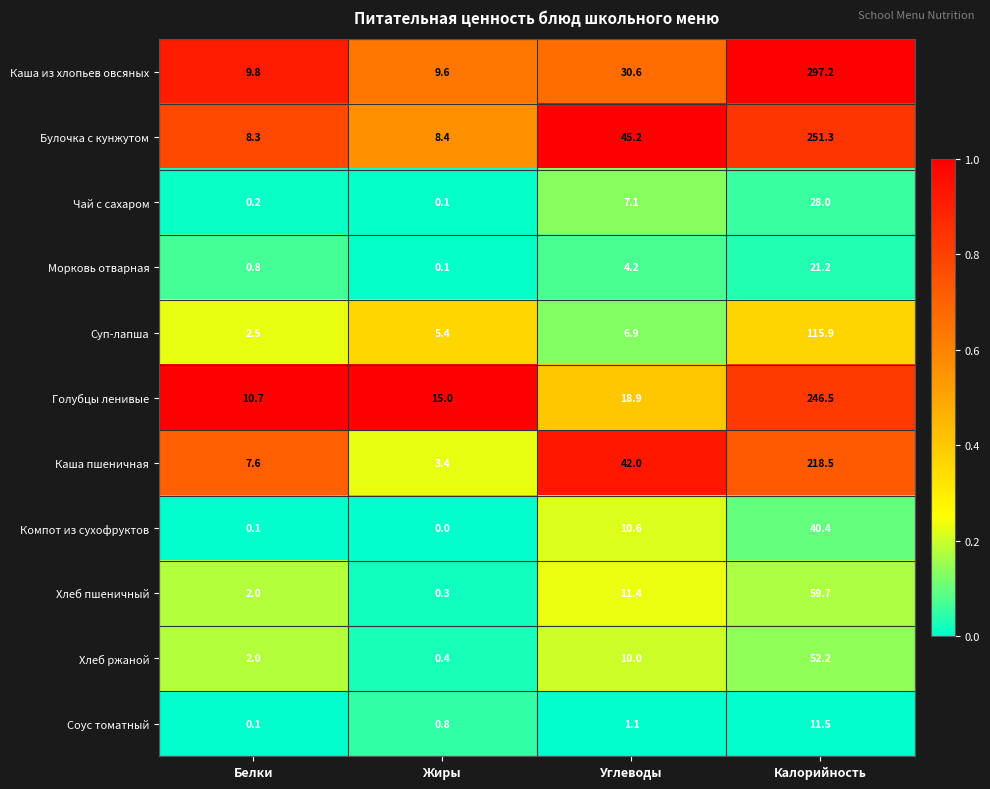

The Суп-лапша series shows 57.2 at Калорийность. True or false?

False